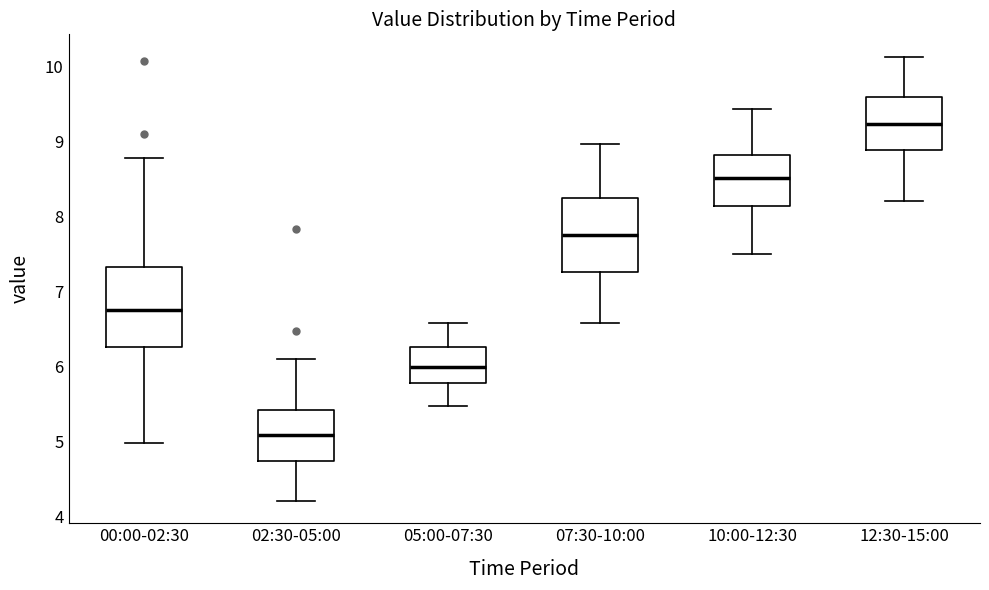

Reading left to right, read every box against the y-axis: the position of its median line, the range the box covers, and the ends of its whiskers. The values are not printed on the chart, so give them approximately, as read against the axis.

00:00-02:30: median 6.8, box 6.3 to 7.3, whiskers 5.0 to 8.8
02:30-05:00: median 5.1, box 4.7 to 5.4, whiskers 4.2 to 6.1
05:00-07:30: median 6.0, box 5.8 to 6.3, whiskers 5.5 to 6.6
07:30-10:00: median 7.8, box 7.3 to 8.2, whiskers 6.6 to 9.0
10:00-12:30: median 8.5, box 8.1 to 8.8, whiskers 7.5 to 9.4
12:30-15:00: median 9.2, box 8.9 to 9.6, whiskers 8.2 to 10.1